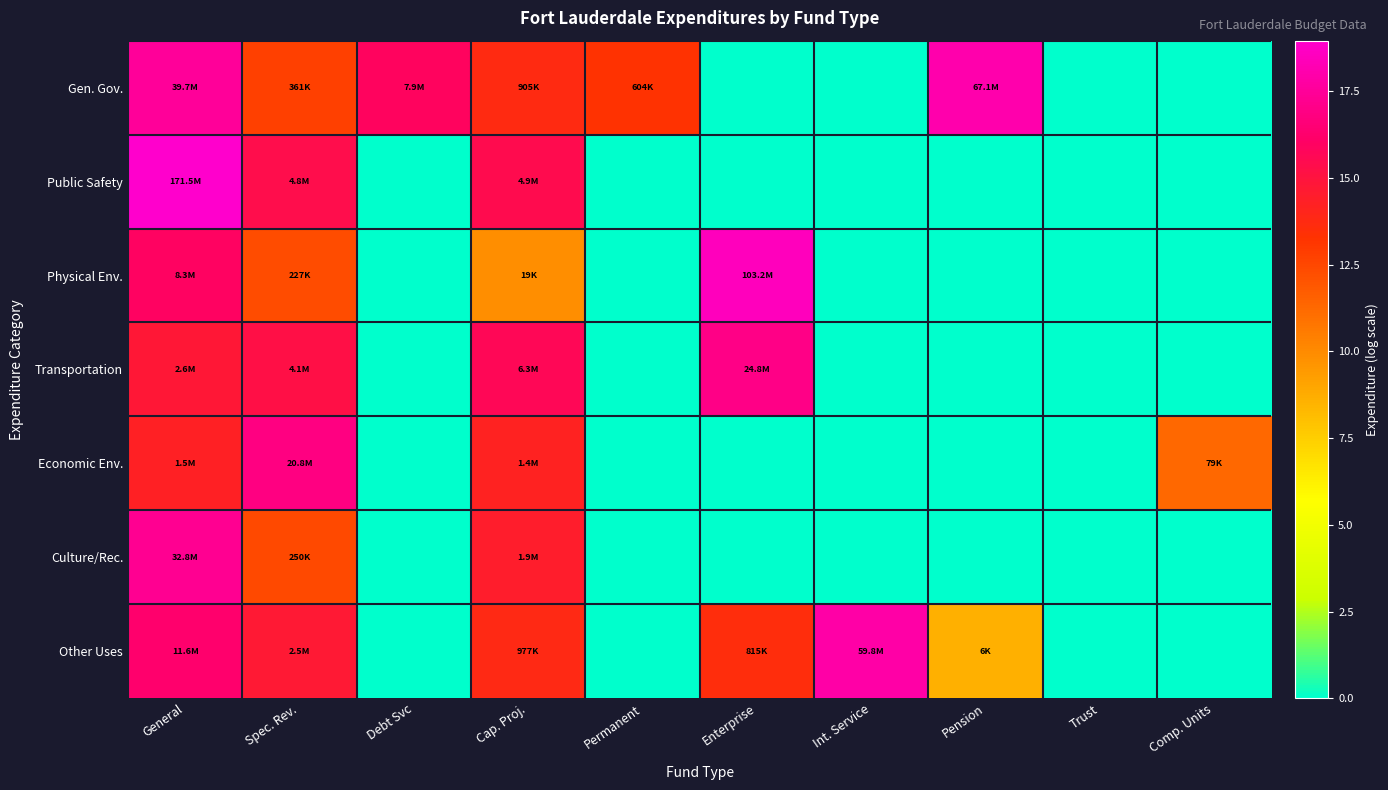

What is the maximum value shown in the chart?

19.0